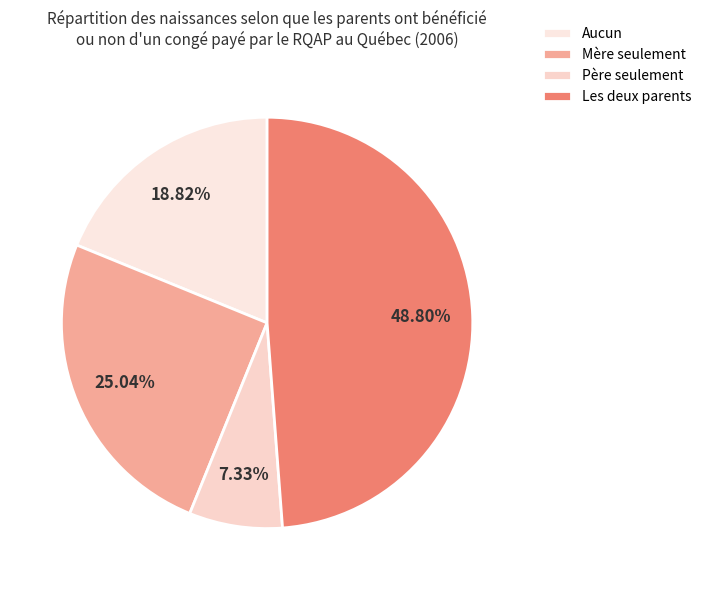

Which category has the smallest portion of the pie?

Père seulement